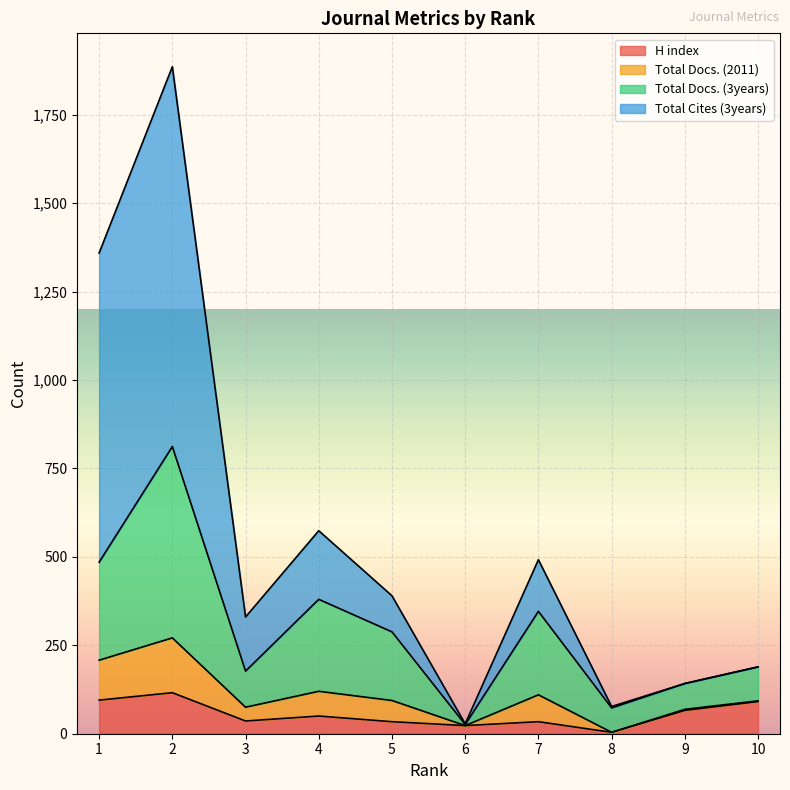

True or false: Total Docs. (3years) and Total Cites (3years) cross at least once.

False